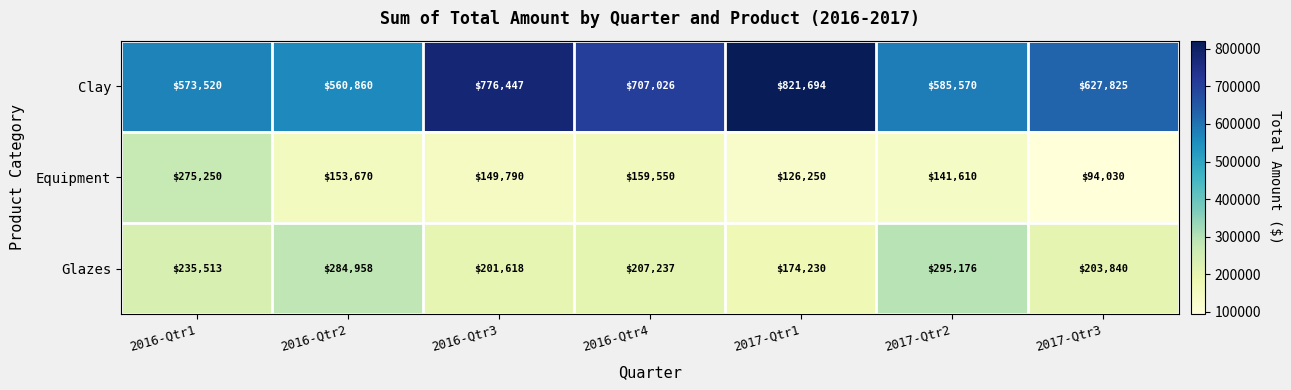

Reading right to left, list all the values displayed in this chart.

Clay: 627825	585570	821694	707026	776447	560860	573520
Equipment: 94030	141610	126250	159550	149790	153670	275250
Glazes: 203840	295176	174230	207237	201618	284958	235513